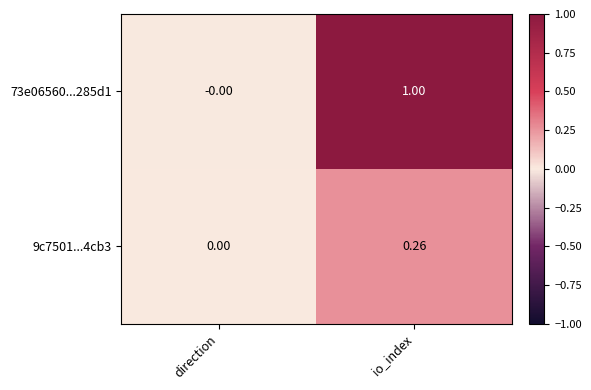

What is the greatest value displayed?

1.0